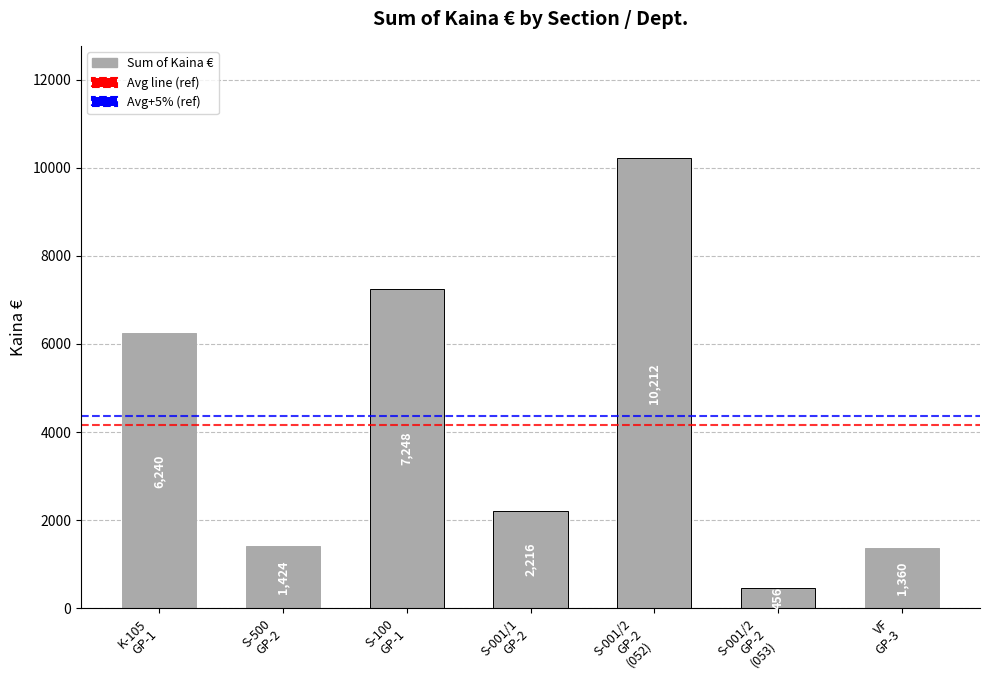

Are the bars horizontal?

No